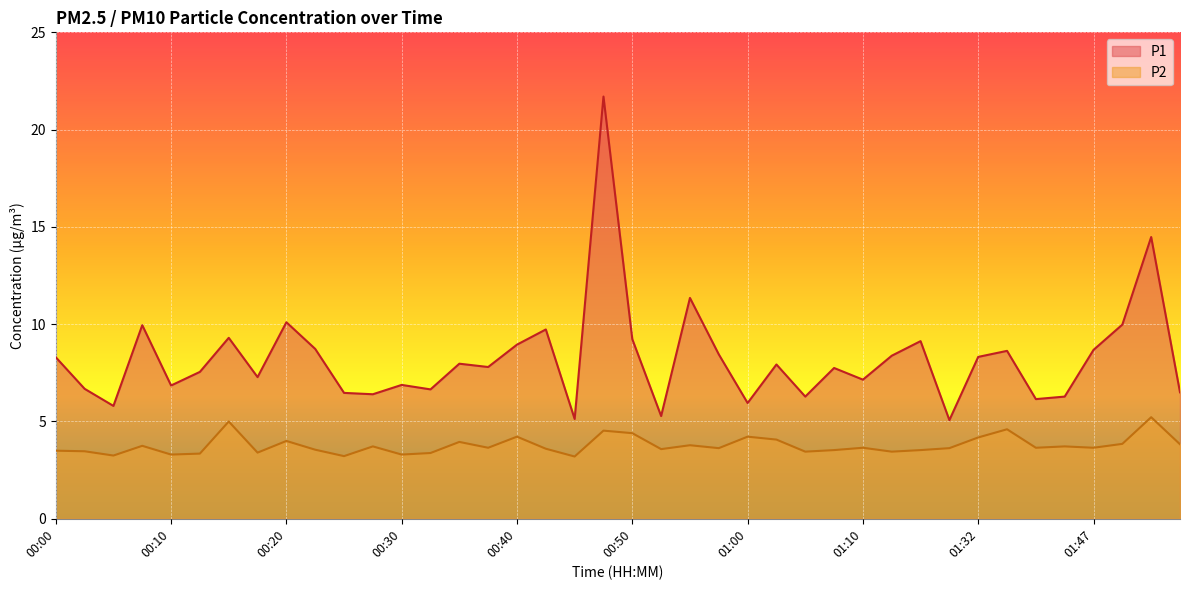

Reading right to left, extract all data points from this chart.

P1: 6.5	14.5	10.0	8.7	6.3	6.2	8.6	8.3	5.1	9.1	8.4	7.2	7.8	6.3	7.9	6.0	8.4	11.3	5.3	9.2	21.7	5.1	9.7	8.9	7.8	8.0	6.7	6.9	6.4	6.5	8.7	10.1	7.3	9.3	7.5	6.8	9.9	5.8	6.7	8.3
P2: 3.8	5.2	3.9	3.6	3.7	3.6	4.6	4.2	3.6	3.5	3.5	3.6	3.5	3.5	4.1	4.2	3.6	3.8	3.6	4.4	4.5	3.2	3.6	4.2	3.6	4.0	3.4	3.3	3.7	3.2	3.5	4.0	3.4	5.0	3.4	3.3	3.8	3.2	3.5	3.5